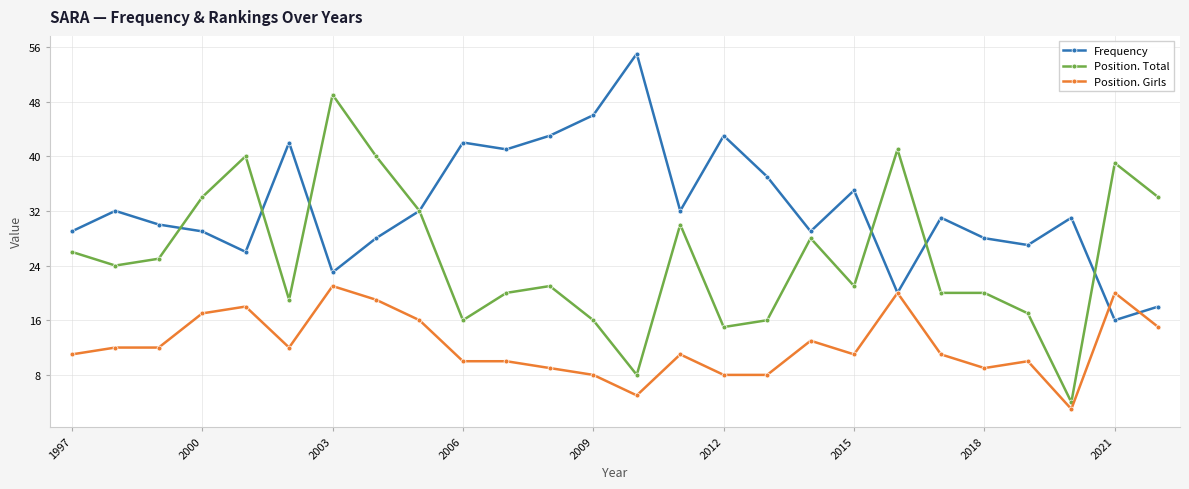

Reading left to right, list all the values displayed in this chart.

Frequency: 29	32	30	29	26	42	23	28	32	42	41	43	46	55	32	43	37	29	35	20	31	28	27	31	16	18
Position. Total: 26	24	25	34	40	19	49	40	32	16	20	21	16	8	30	15	16	28	21	41	20	20	17	4	39	34
Position. Girls: 11	12	12	17	18	12	21	19	16	10	10	9	8	5	11	8	8	13	11	20	11	9	10	3	20	15